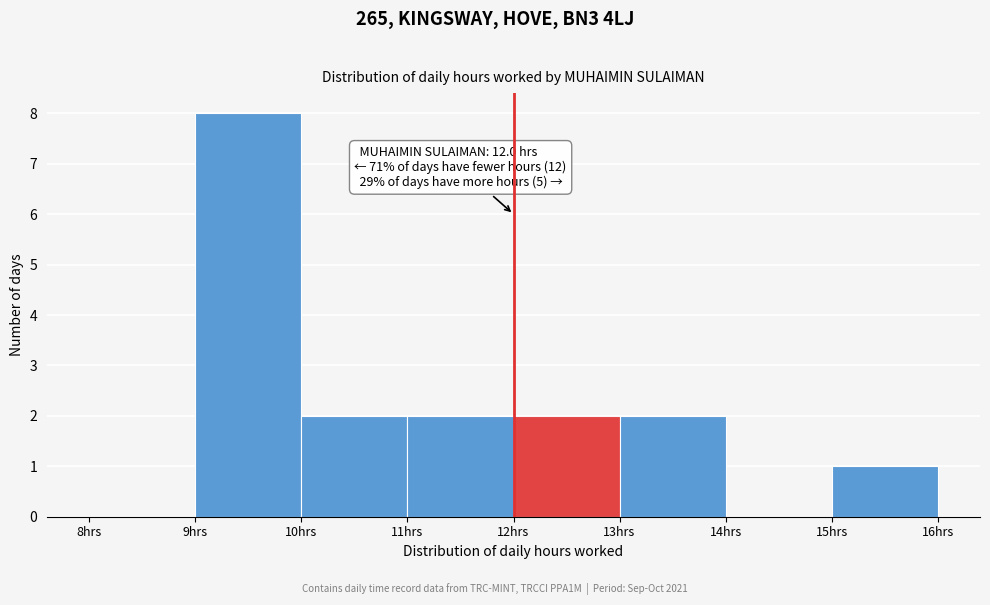

Over which range of the x-axis is the bar tallest?

9 to 10